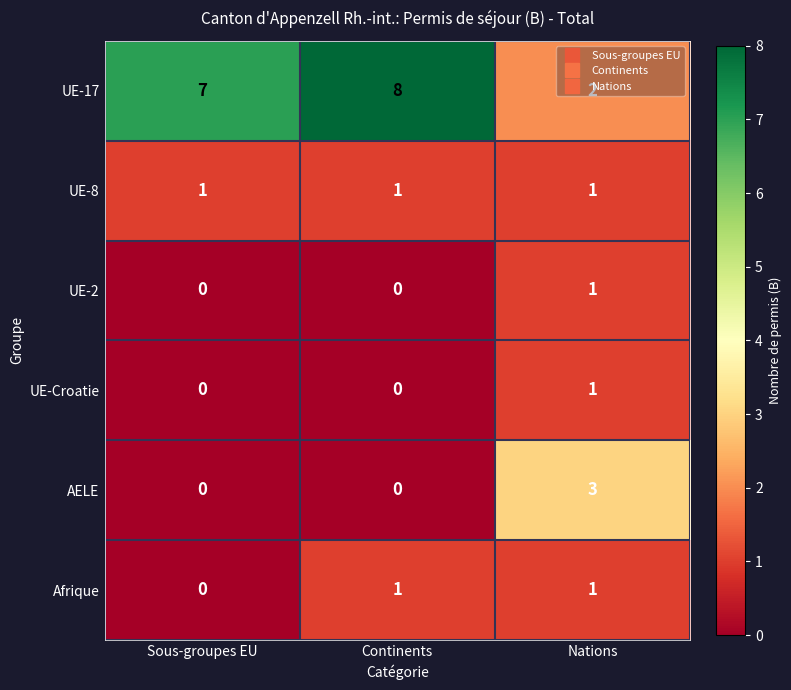

At which label is UE-17 closest to 5?

Sous-groupes EU